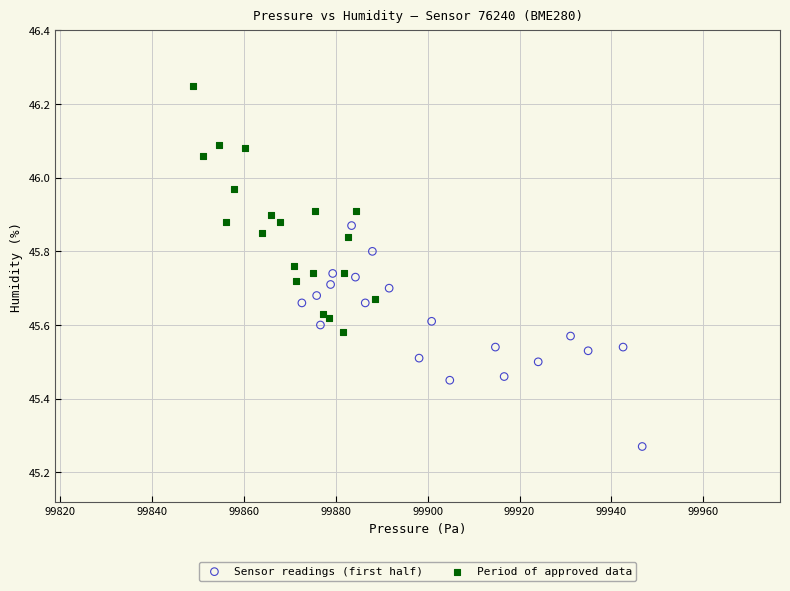

Which series contains the lowest Y value?

Sensor readings (first half)